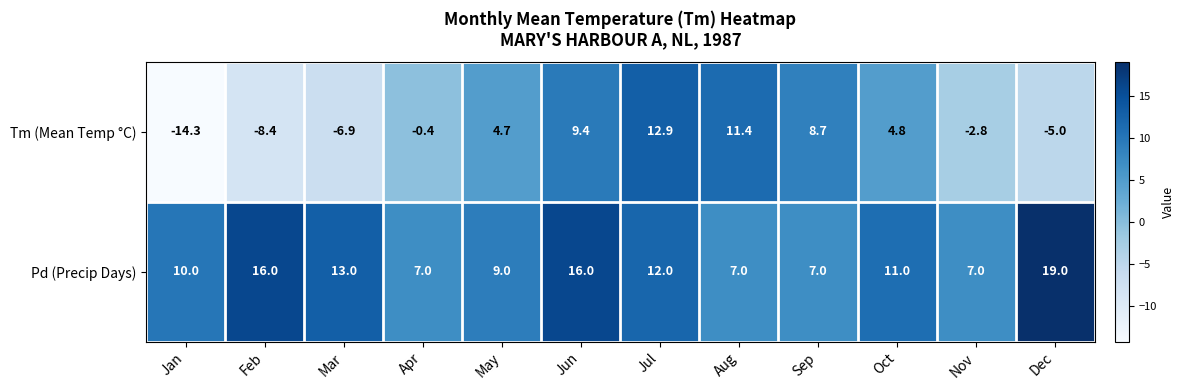

At which category is the sum across all series the highest?

Jun